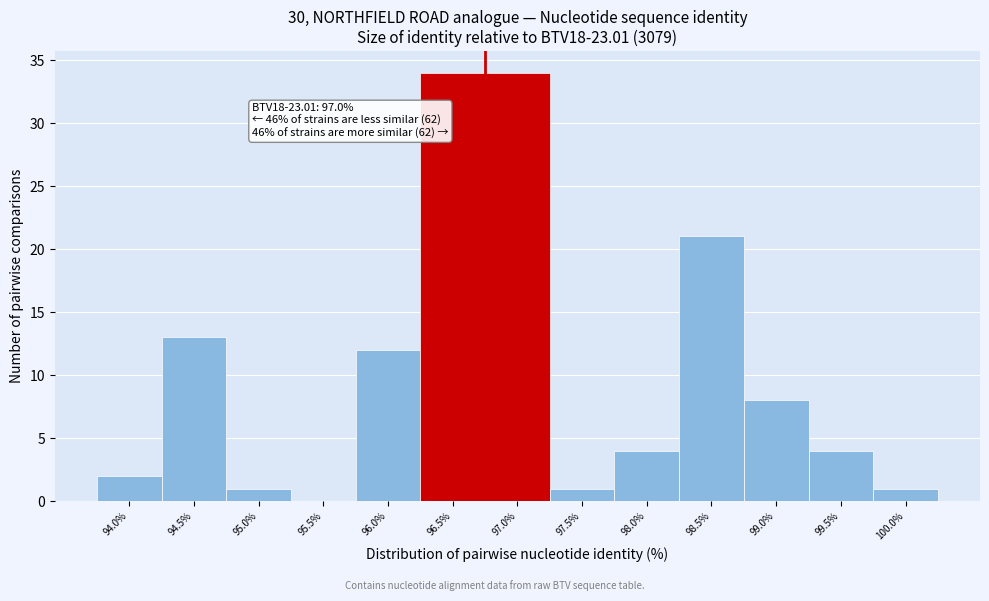

Reading left to right, what are all the values shown in this chart?

94.0%=2	94.5%=13	95.0%=1	95.5%=0	96.0%=12	96.5%=34	97.0%=34	97.5%=1	98.0%=4	98.5%=21	99.0%=8	99.5%=4	100.0%=1